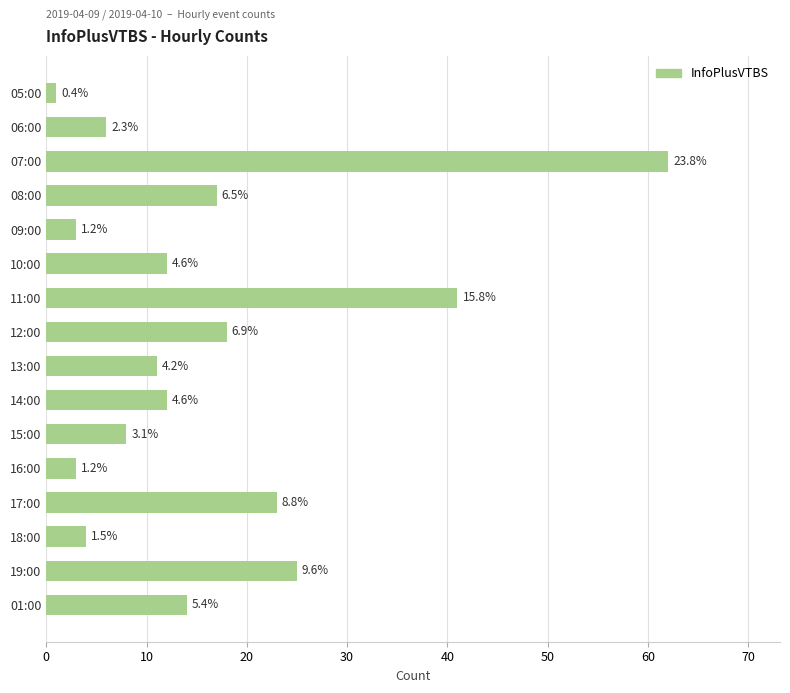

How many bars are there in total?

16